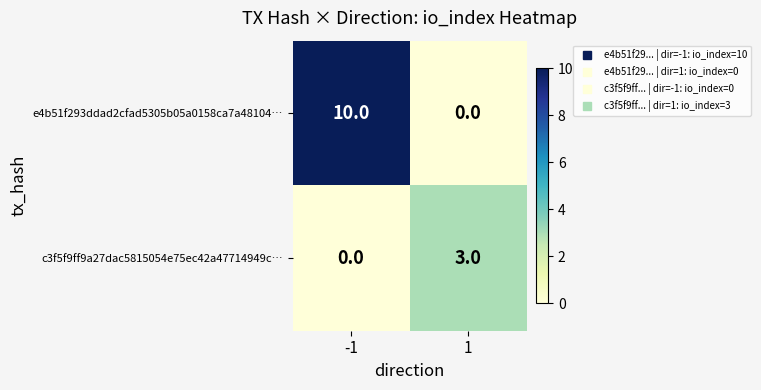

Which series has the largest range (max minus min)?

e4b51f293ddad2cfad5305b05a0158ca7a48104…